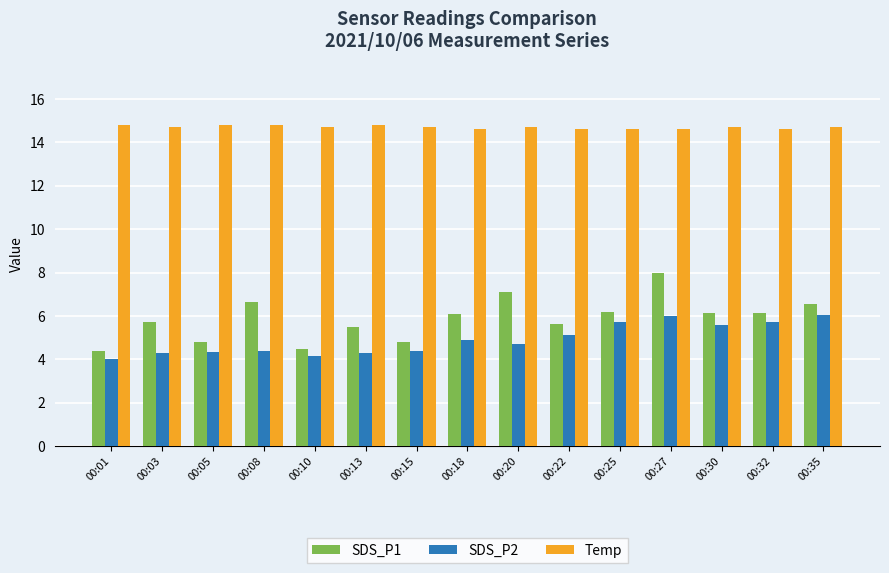

What is the spread (max minus min) of values at 00:35?

8.7